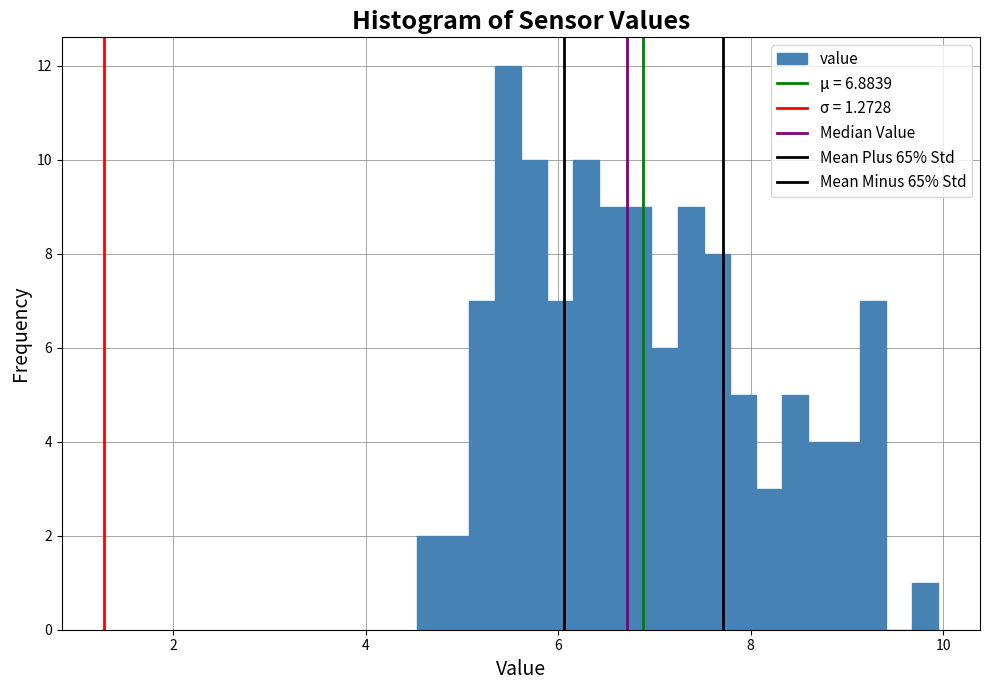

Around what value on the x-axis is the tallest bar? Give the approximate position of its centre, as read against the axis.

5.4